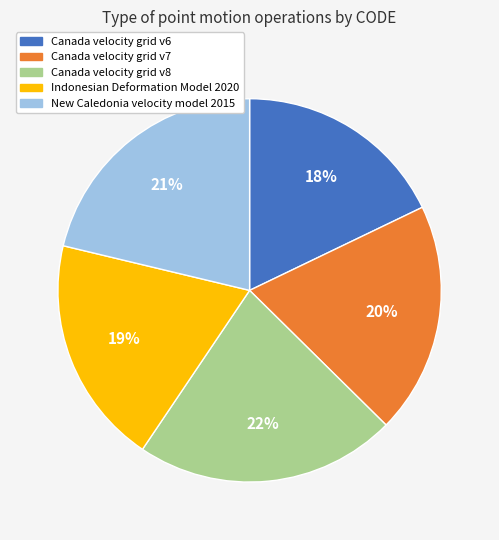

How many segments does this pie chart have?

5